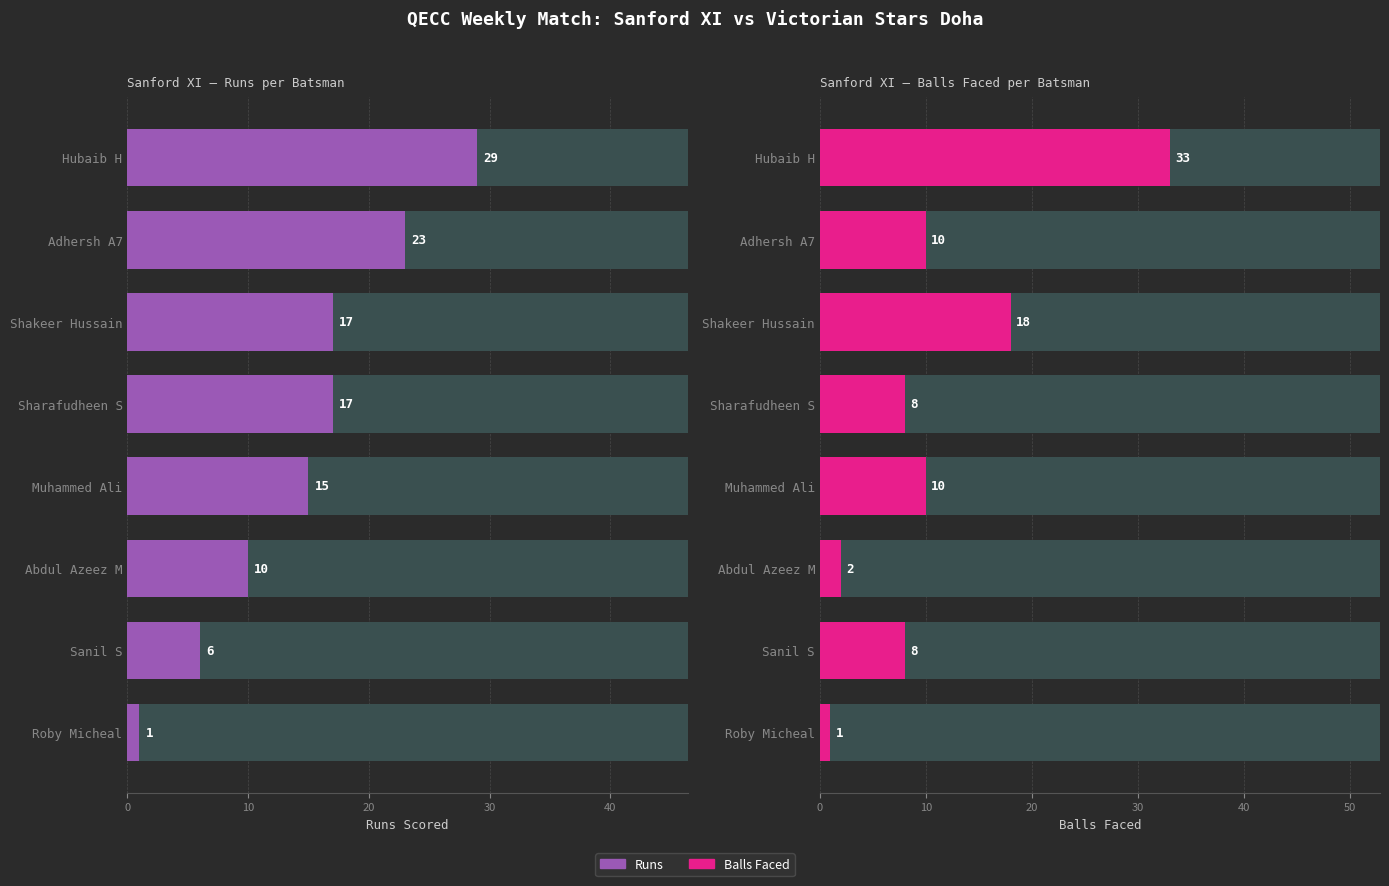

List the series in order of their peak value, lowest first.

Runs, Balls Faced